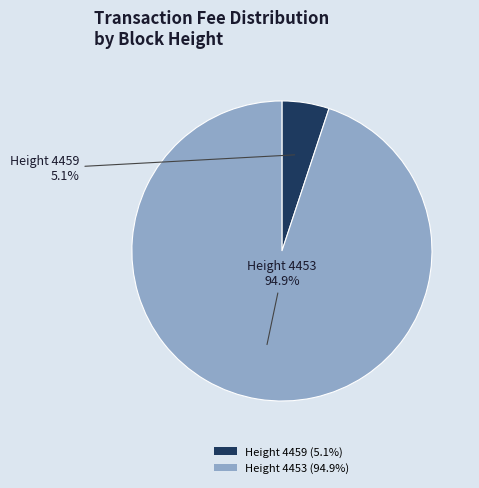

Is there a majority slice in this chart?

Yes